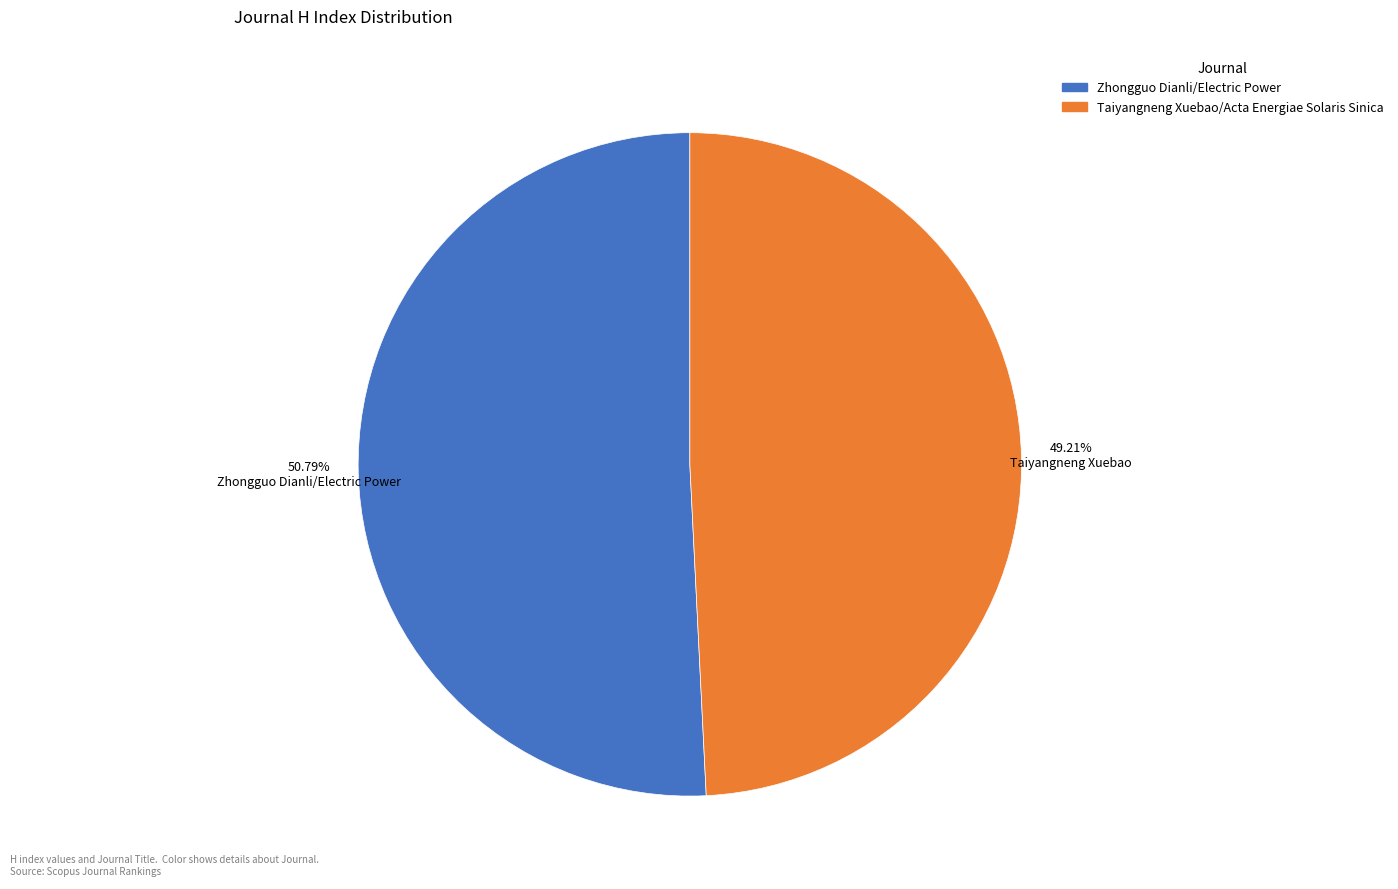

What percentage is the Taiyangneng Xuebao/Acta Energiae Solaris Sinica slice, to the nearest percent?

49%